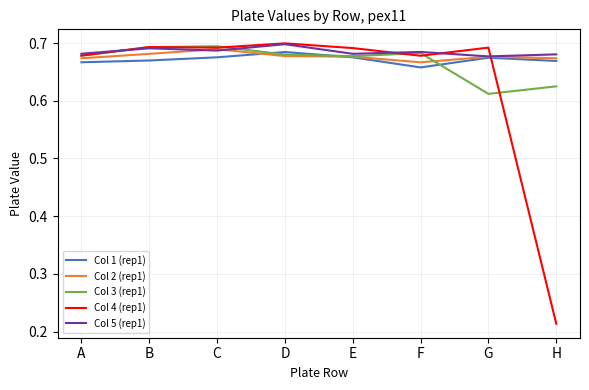

Is the value of Col 5 (rep1) at C greater than the value of Col 1 (rep1) at E?

Yes